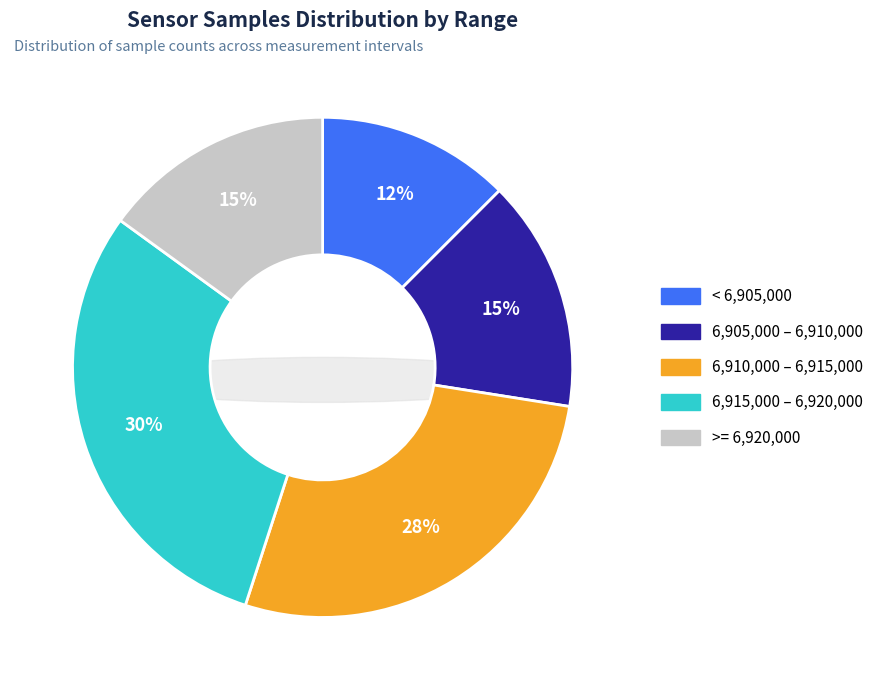

Is it true that 28 is 1% of the pie?

False